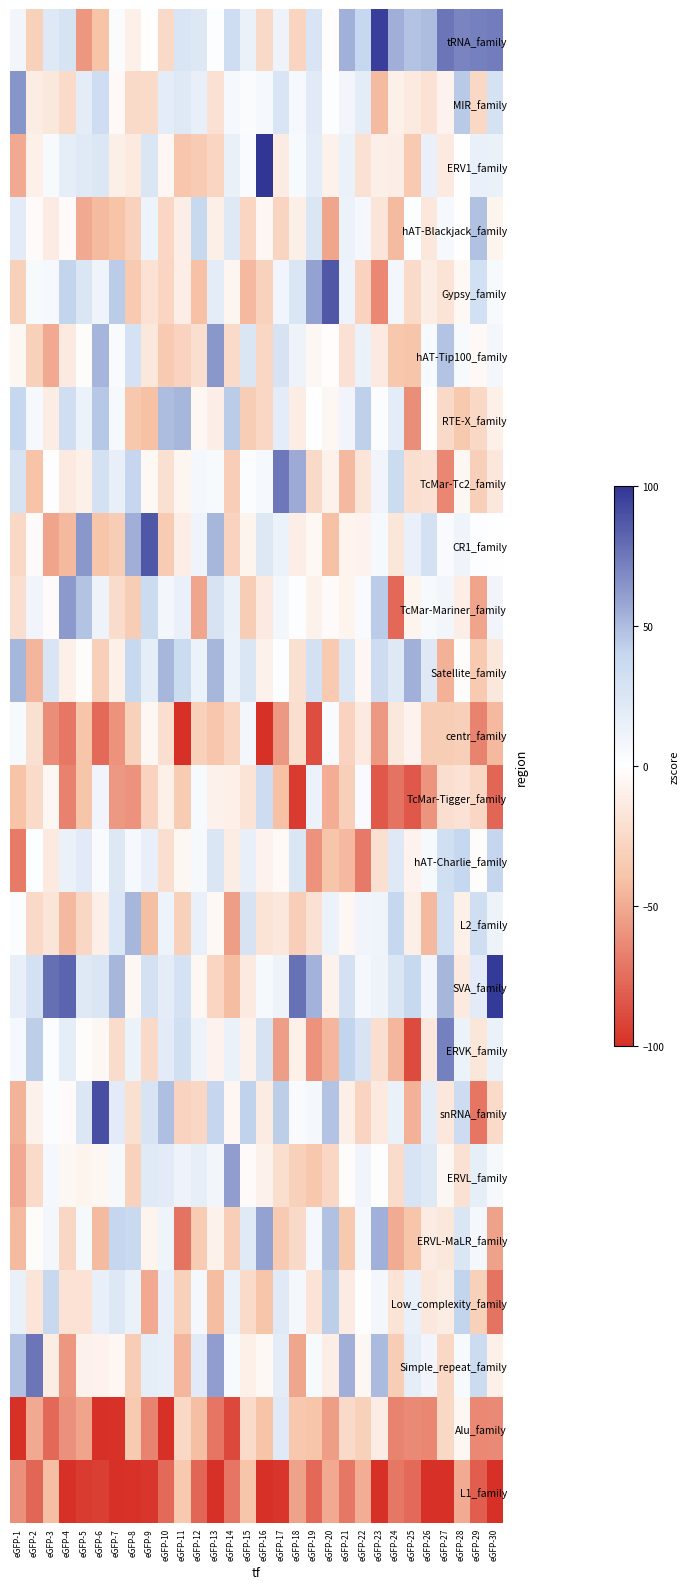

Rank the series by their maximum value, from lowest to highest.

L1_family, centr_family, Alu_family, TcMar-Tigger_family, hAT-Charlie_family, Low_complexity_family, hAT-Blackjack_family, L2_family, RTE-X_family, Satellite_family, ERVL-MaLR_family, ERVL_family, TcMar-Mariner_family, hAT-Tip100_family, MIR_family, ERVK_family, TcMar-Tc2_family, Simple_repeat_family, CR1_family, Gypsy_family, snRNA_family, tRNA_family, SVA_family, ERV1_family